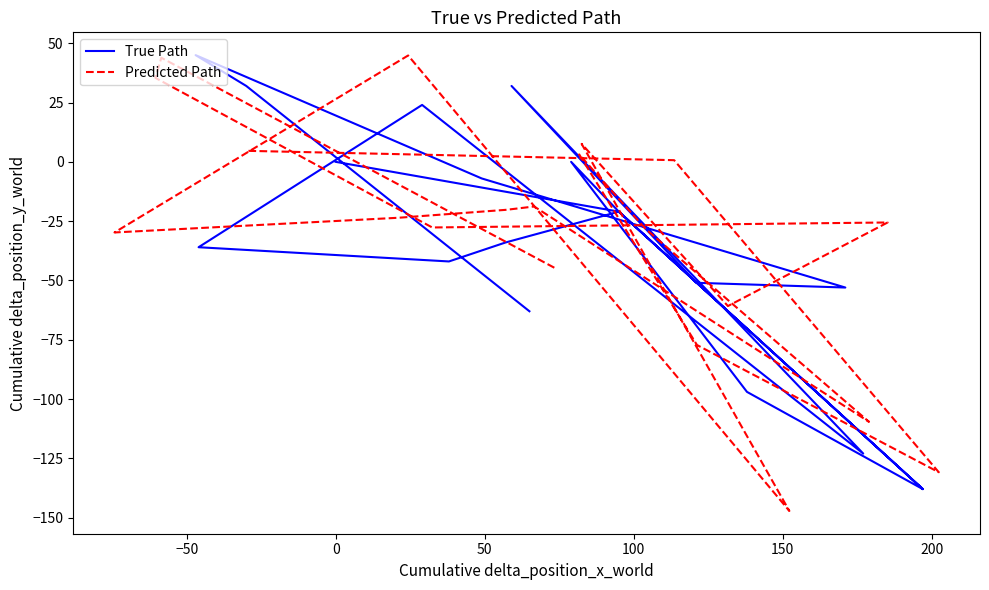

What are all the series names shown in the legend?

True Path, Predicted Path